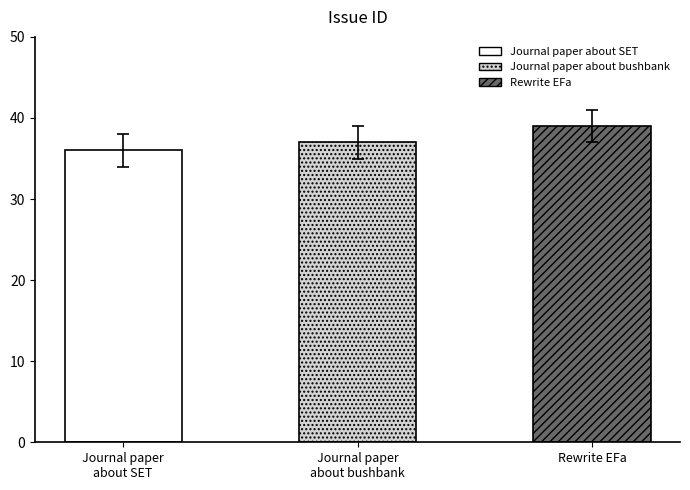

What is the label of the 1st bar from the right?

Rewrite EFa